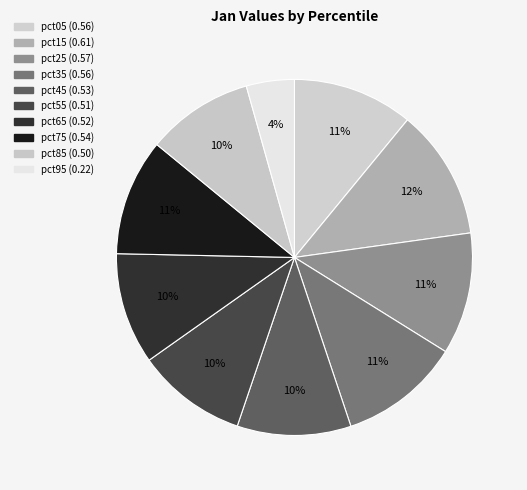

How many slices are in this pie chart?

10